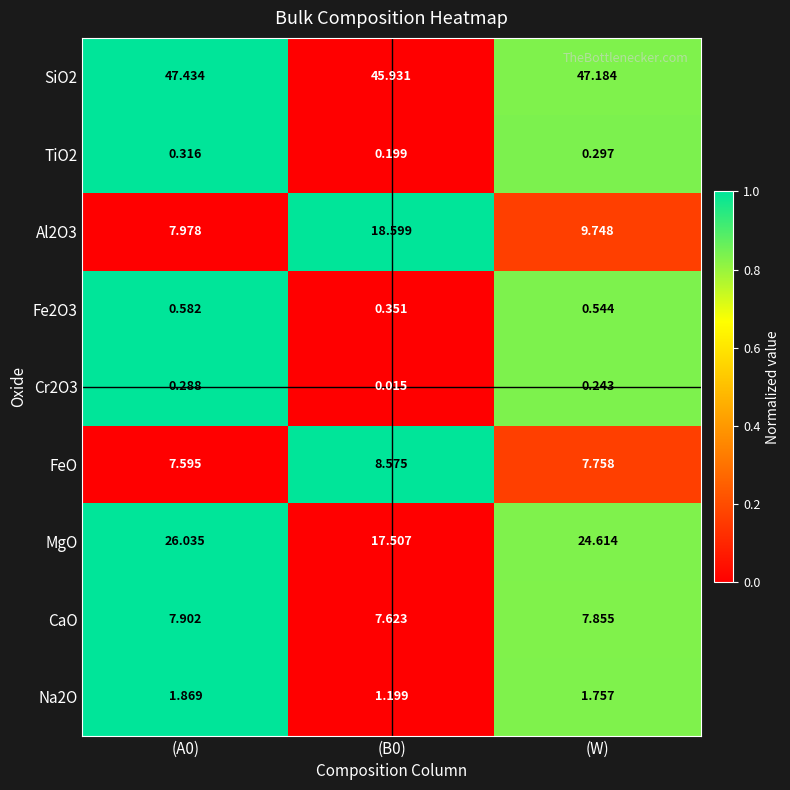

At (B0), list the series in order from smallest to largest.

Cr2O3, TiO2, Fe2O3, Na2O, CaO, FeO, MgO, Al2O3, SiO2